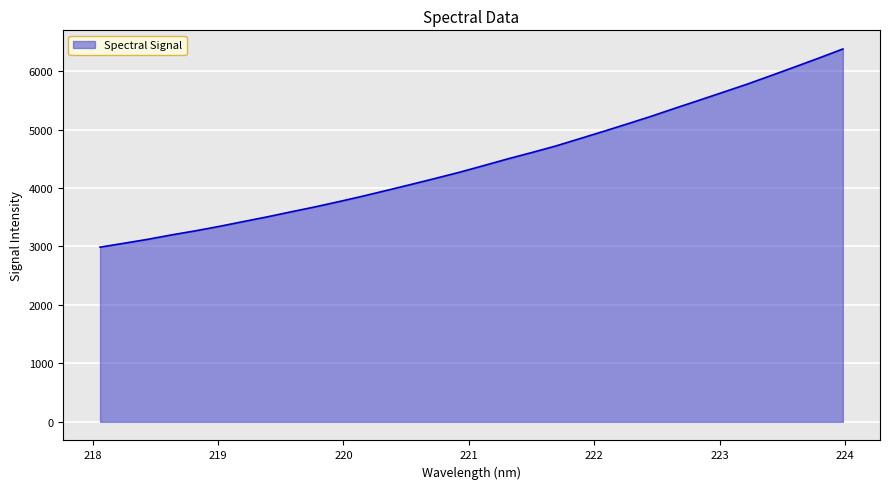

What is the smallest value displayed?

2988.6